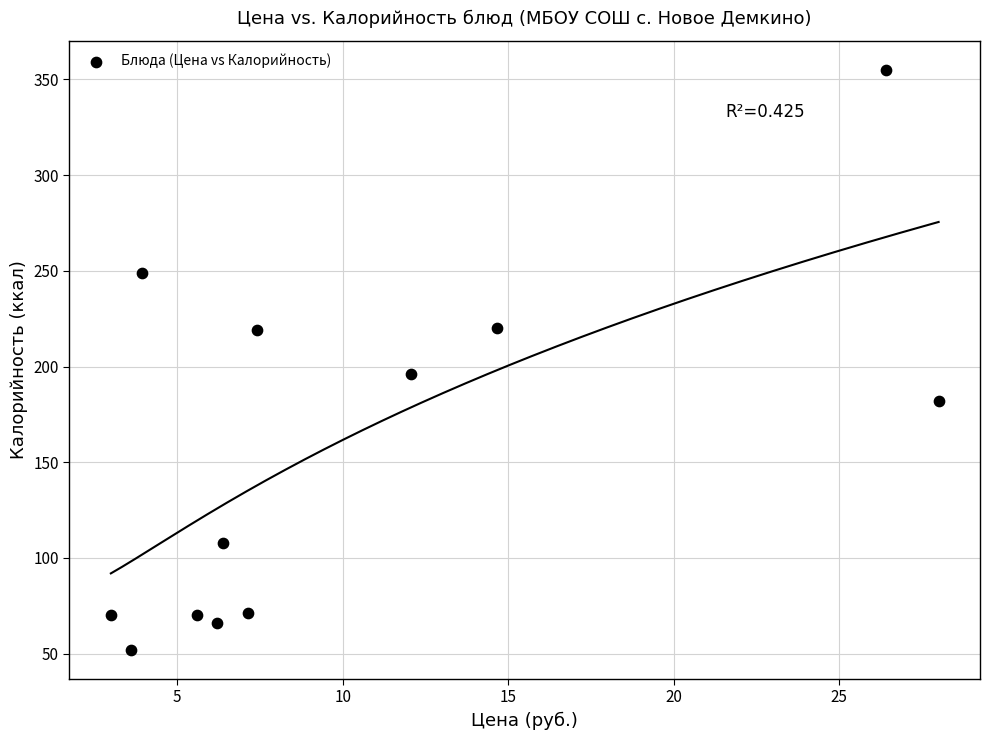

What Y value in the scatter plot is closest to 203?

196